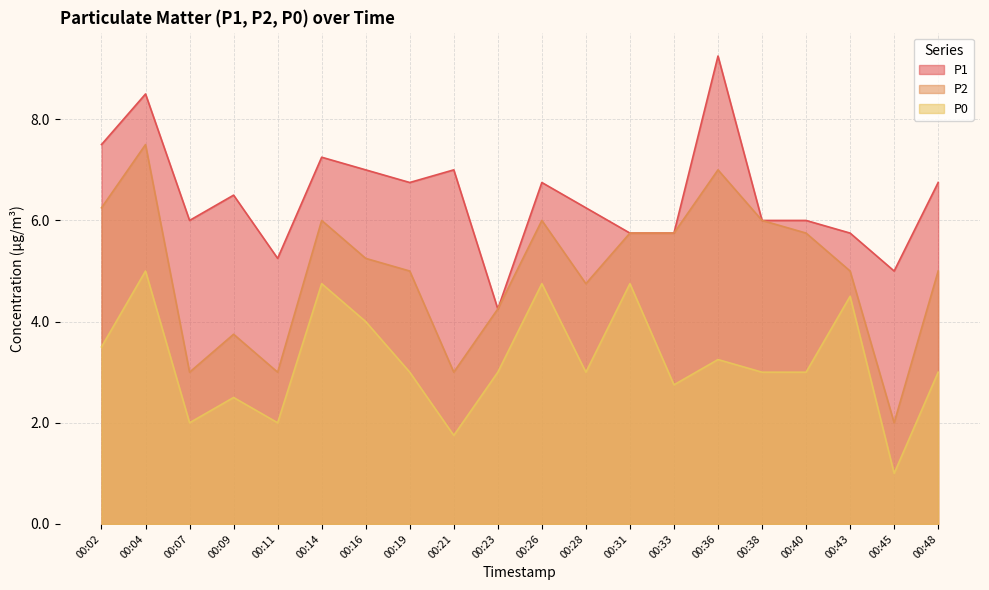

True or false: P0 and P2 intersect in this chart.

False